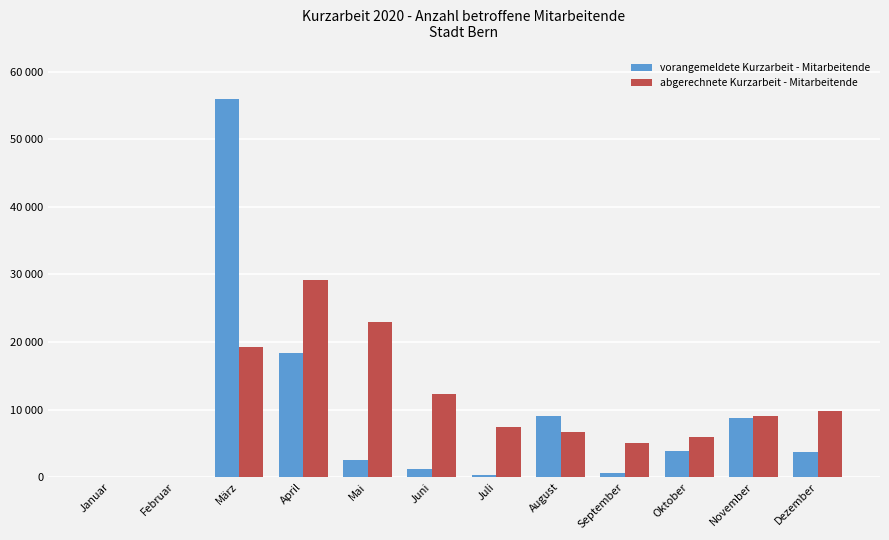

True or false: abgerechnete Kurzarbeit - Mitarbeitende has a value of 5976 at Oktober.

True